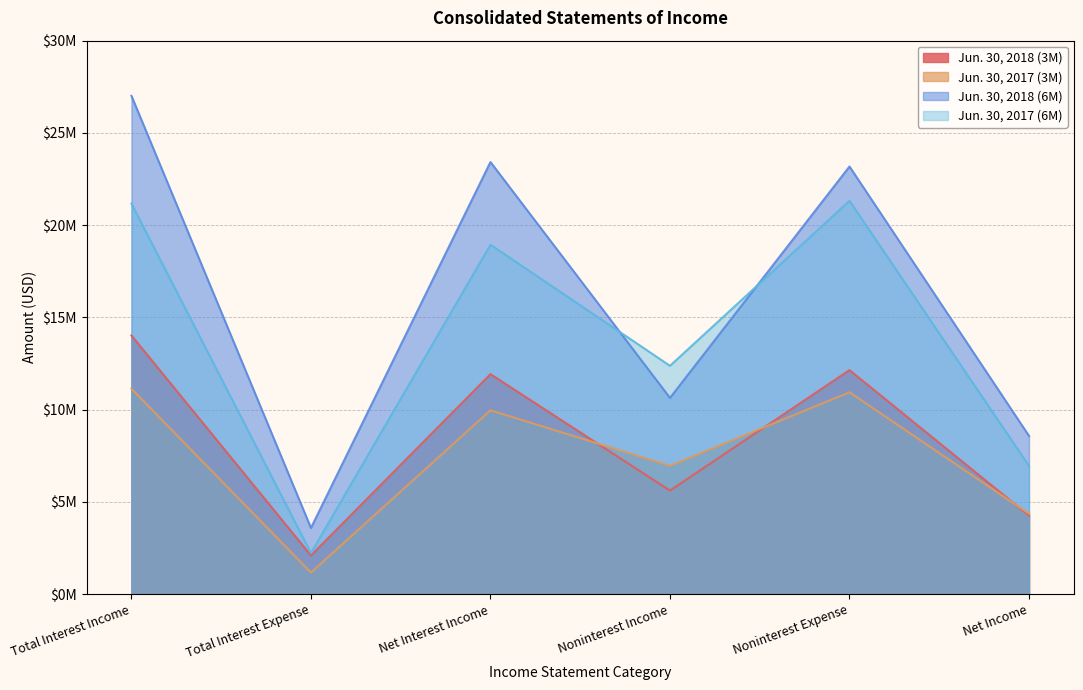

Rank the categories by Jun. 30, 2017 (3M) value from lowest to highest.

Total Interest Expense, Net Income, Noninterest Income, Net Interest Income, Noninterest Expense, Total Interest Income